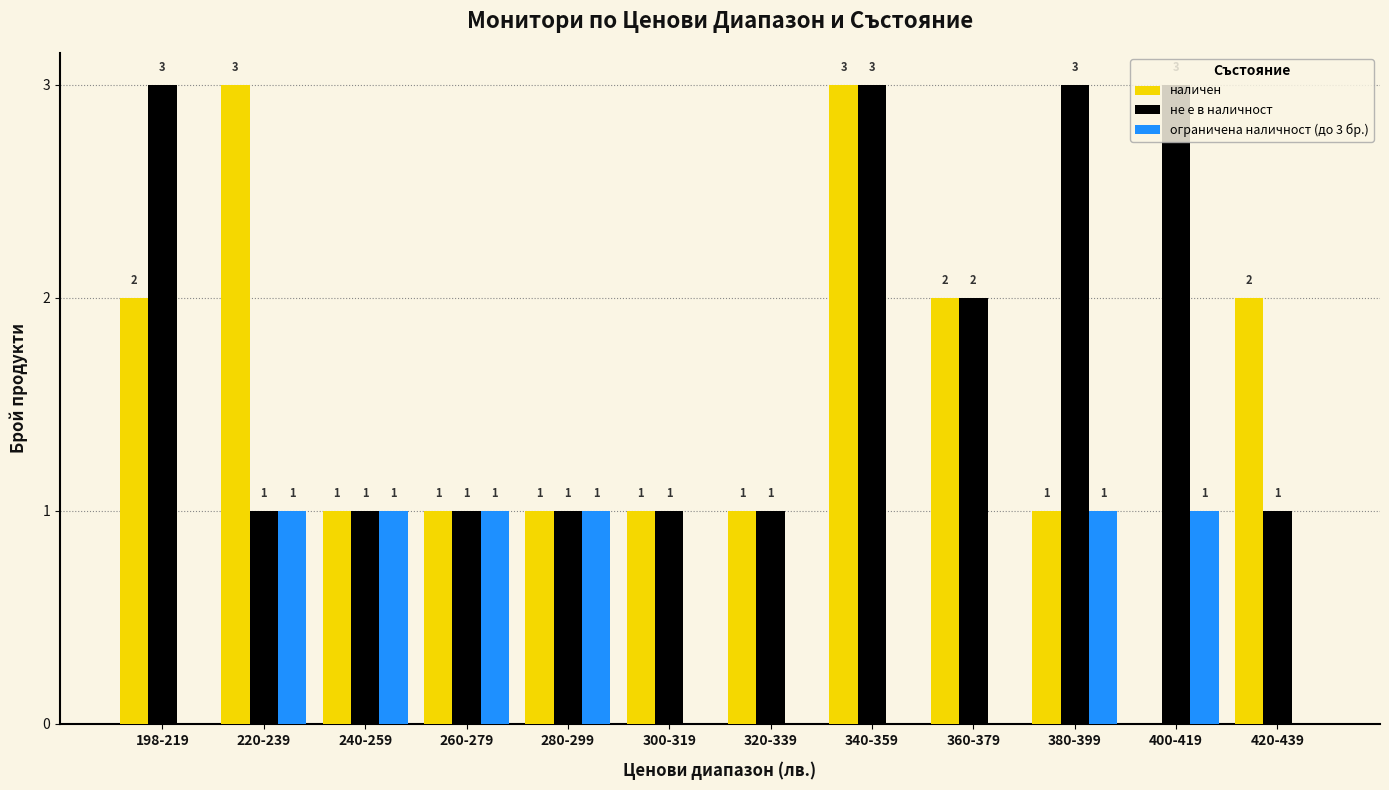

The не е в наличност series shows 0 at 320-339. True or false?

False